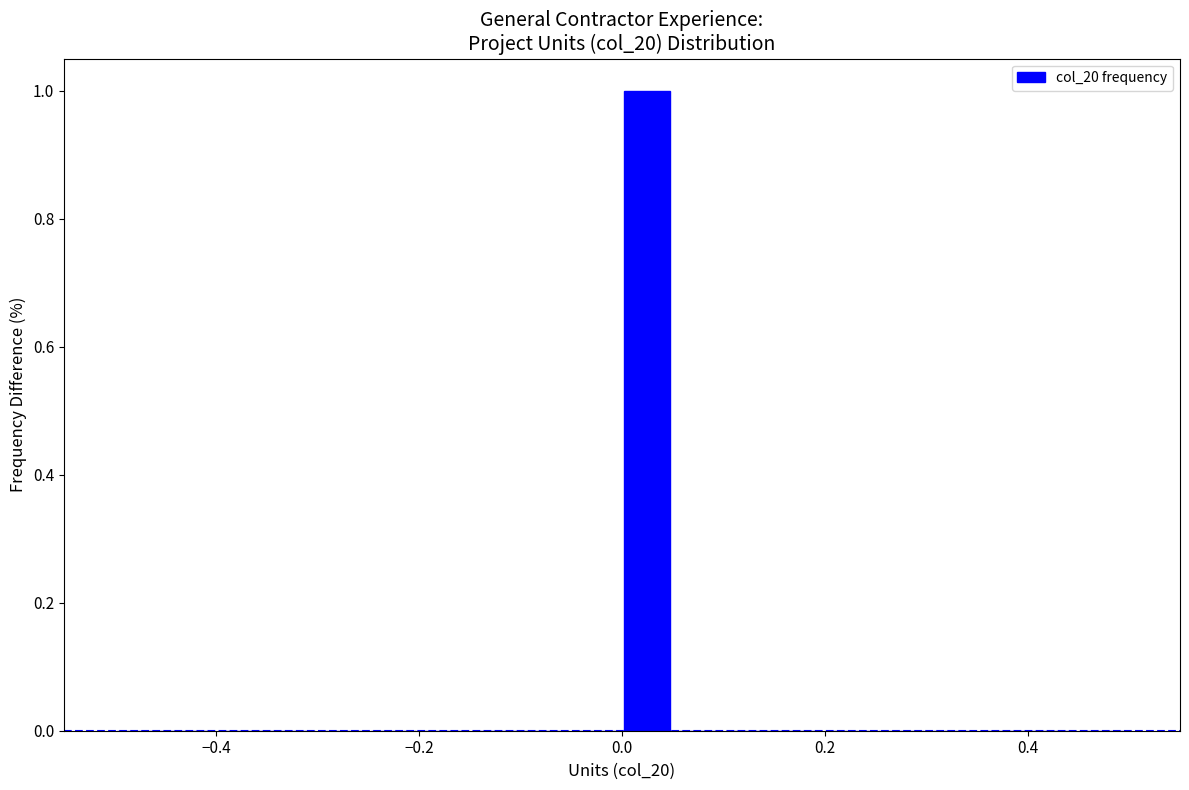

Around what value on the x-axis is the tallest bar? Give the approximate position of its centre, as read against the axis.

0.02